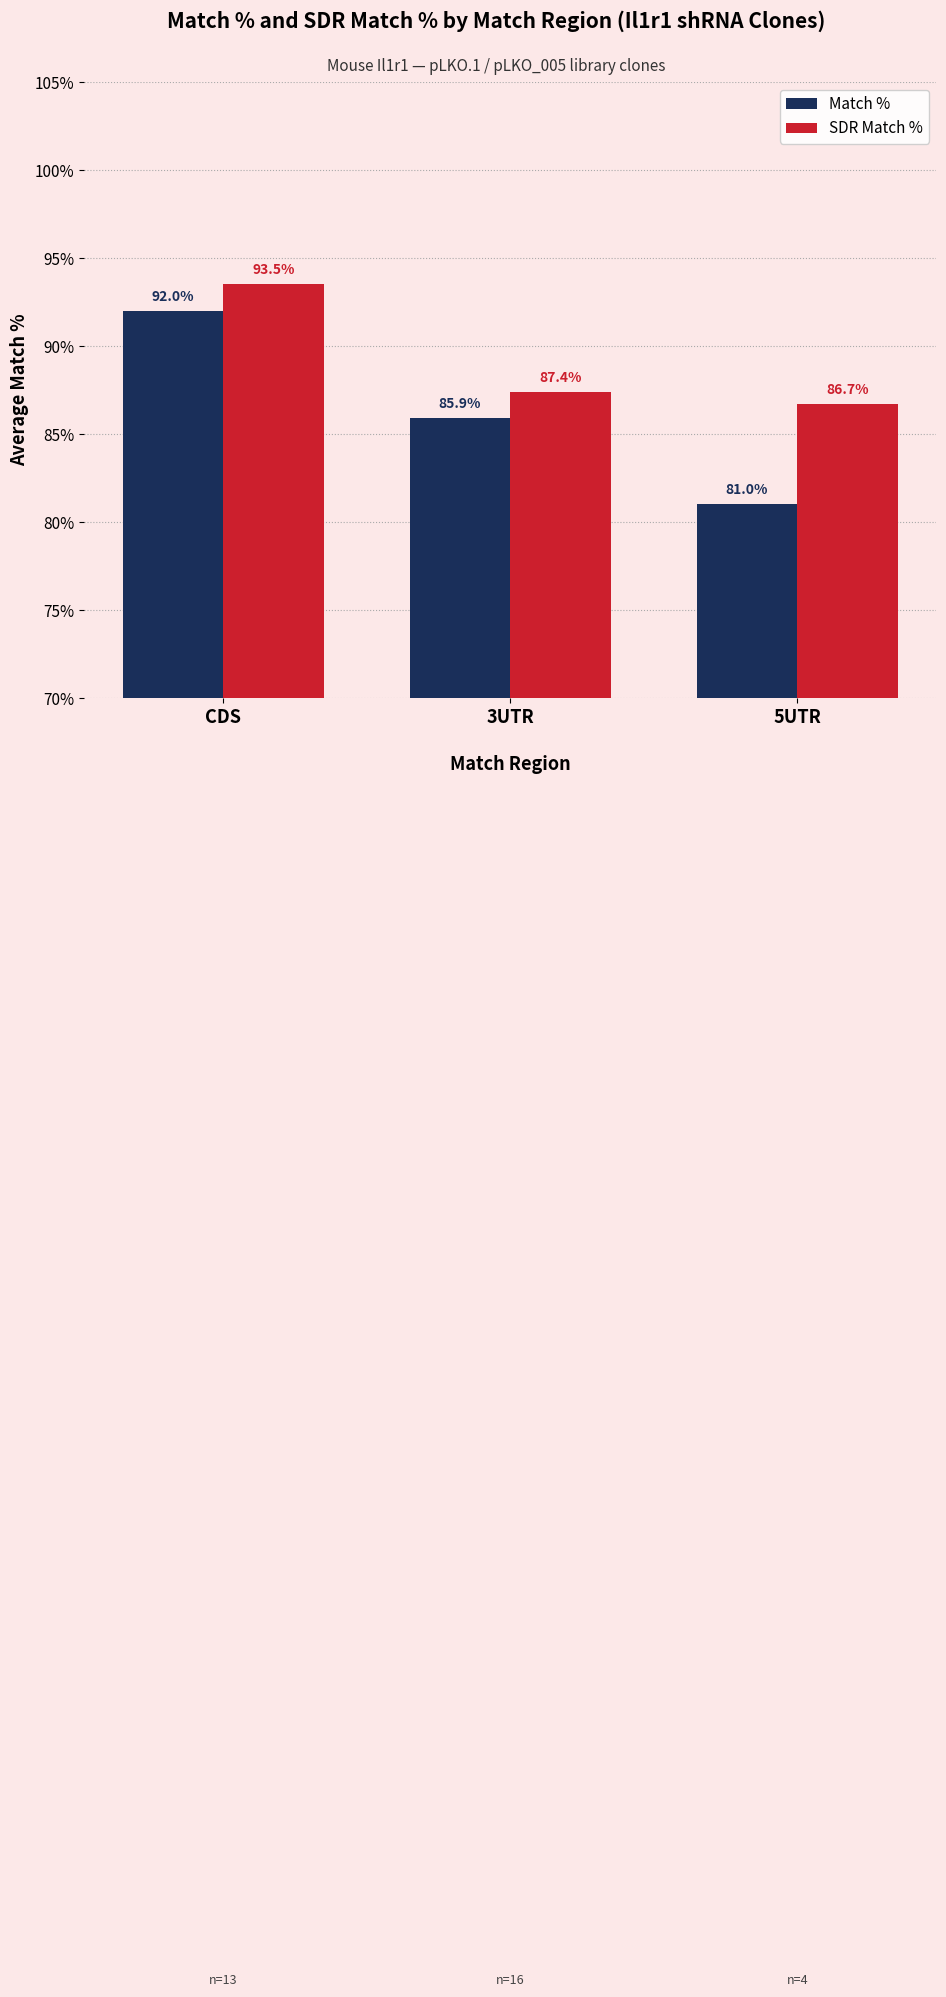

How many bars are there in each group?

2